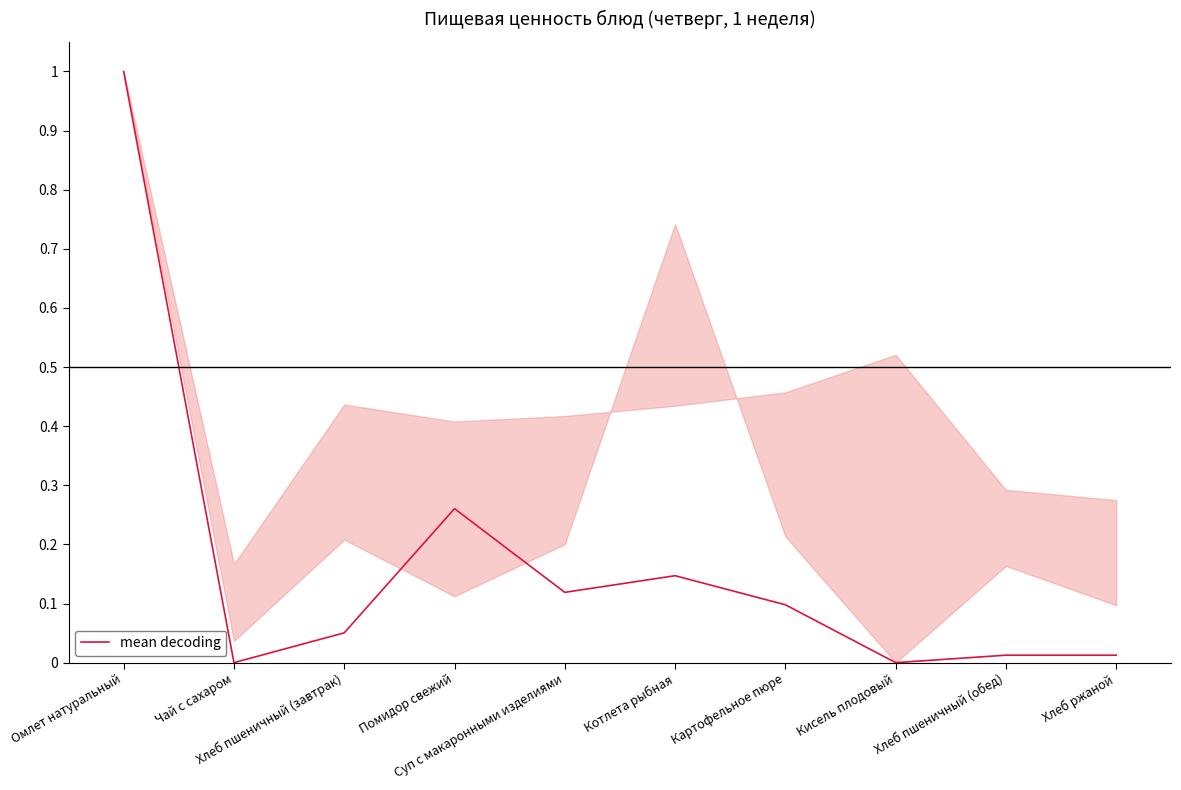

Count the number of categories in the chart.

10